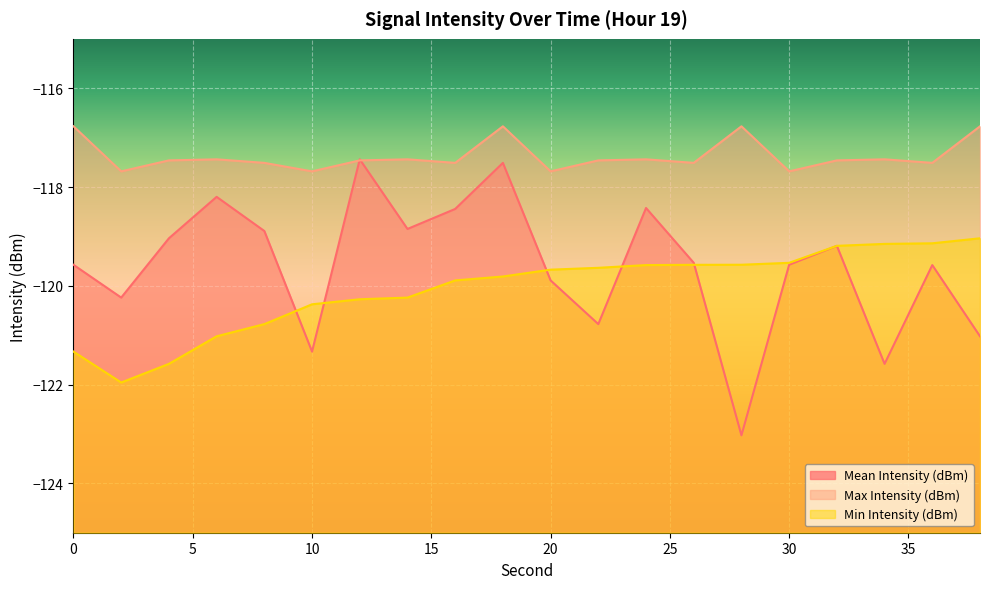

Reading left to right, transcribe all the data shown in this chart.

Mean Intensity (dBm): 0=-119.6	2=-120.2	4=-119.0	6=-118.2	8=-118.9	10=-121.3	12=-117.4	14=-118.8	16=-118.4	18=-117.5	20=-119.9	22=-120.8	24=-118.4	26=-119.5	28=-123.0	30=-119.6	32=-119.2	34=-121.6	36=-119.6	38=-121.0
Max Intensity (dBm): 0=-116.8	2=-117.7	4=-117.5	6=-117.4	8=-117.5	10=-117.7	12=-117.5	14=-117.4	16=-117.5	18=-116.8	20=-117.7	22=-117.5	24=-117.4	26=-117.5	28=-116.8	30=-117.7	32=-117.5	34=-117.4	36=-117.5	38=-116.8
Min Intensity (dBm): 0=-121.3	2=-122.0	4=-121.6	6=-121.0	8=-120.8	10=-120.4	12=-120.3	14=-120.2	16=-119.9	18=-119.8	20=-119.7	22=-119.6	24=-119.6	26=-119.6	28=-119.6	30=-119.5	32=-119.2	34=-119.2	36=-119.1	38=-119.0